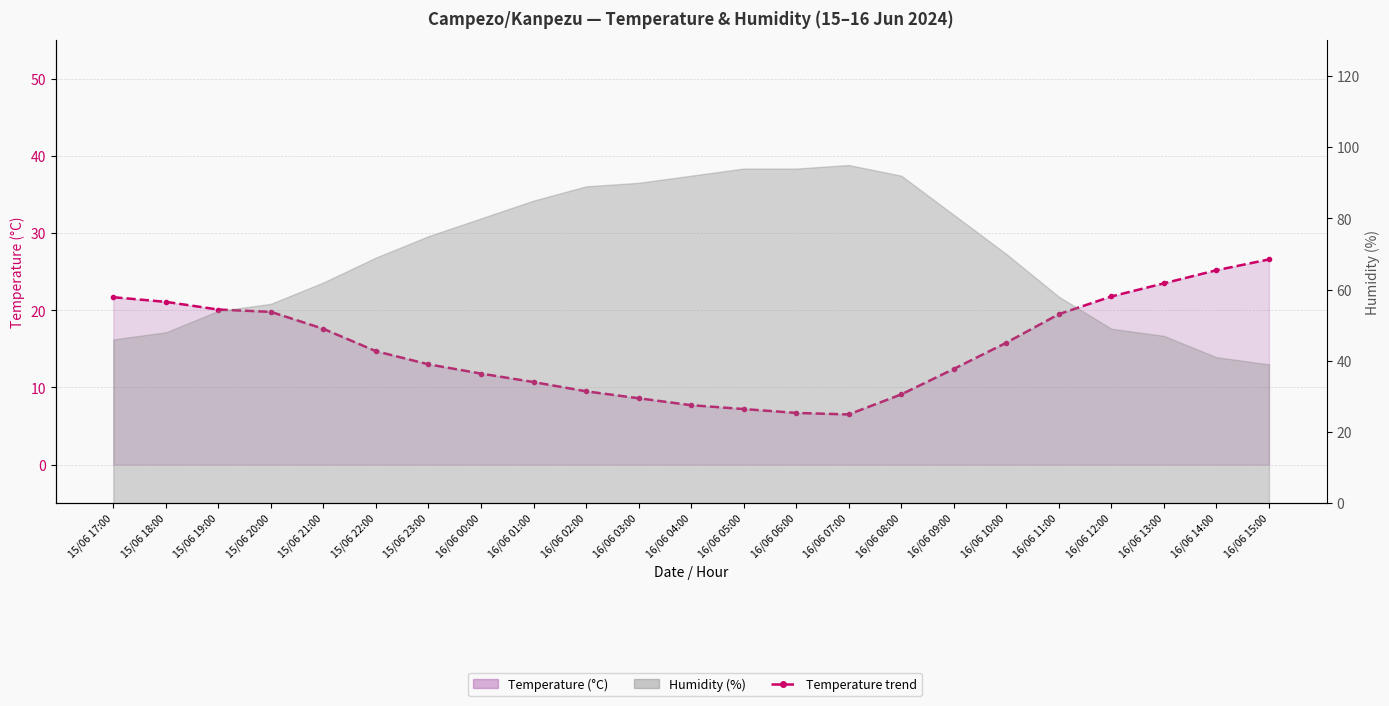

What is the label of the 4th point from the left?

15/06 20:00